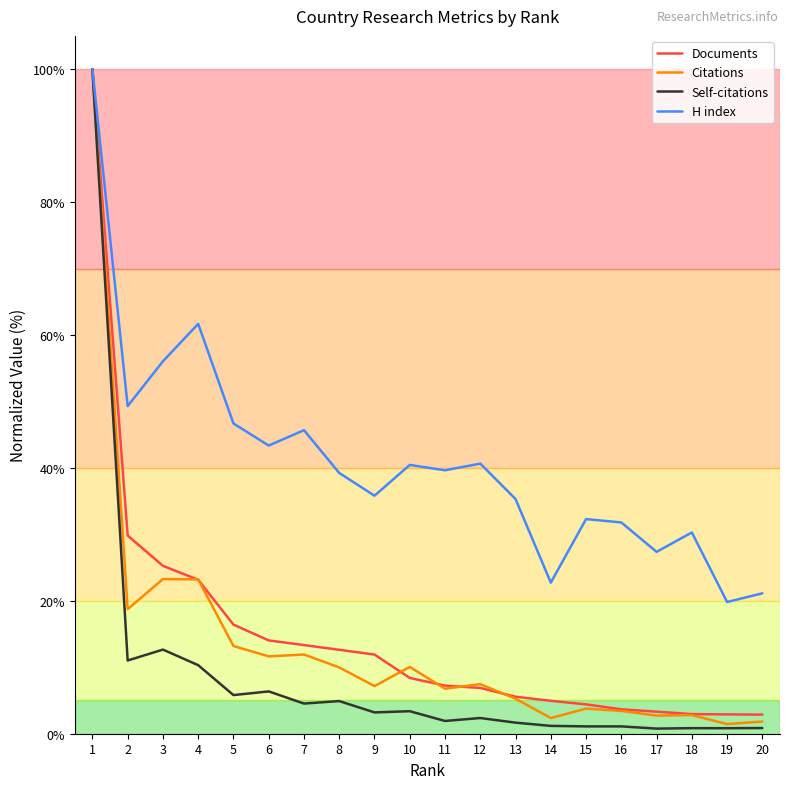

What is the lowest value of the Documents series?

2.9